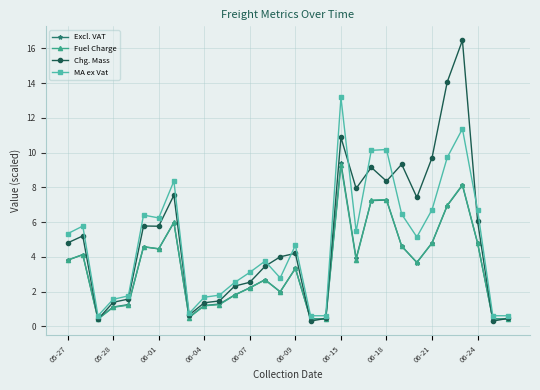

What is the value of the Chg. Mass point at the 19th from the left?

10.9